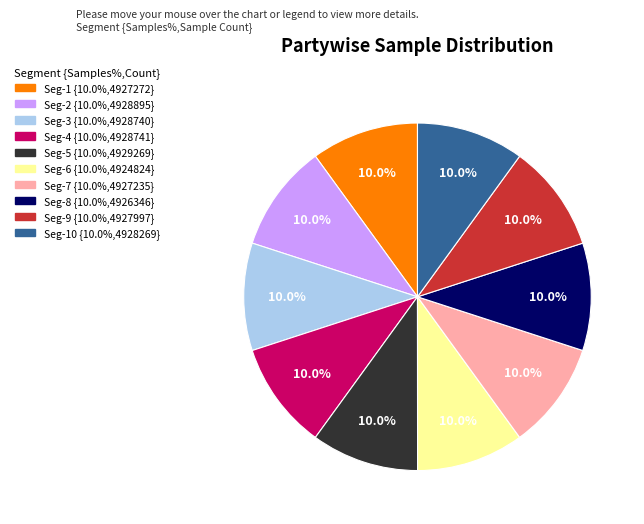

Is there a majority slice in this chart?

No